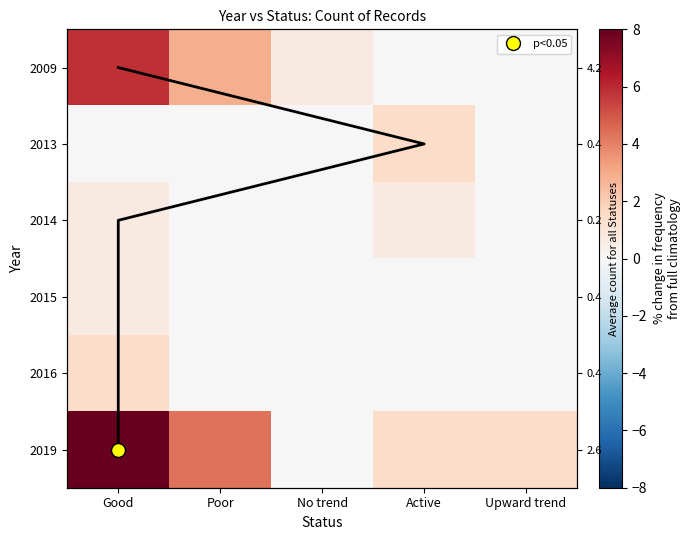

At which category does the chart reach its minimum across all series?

Active